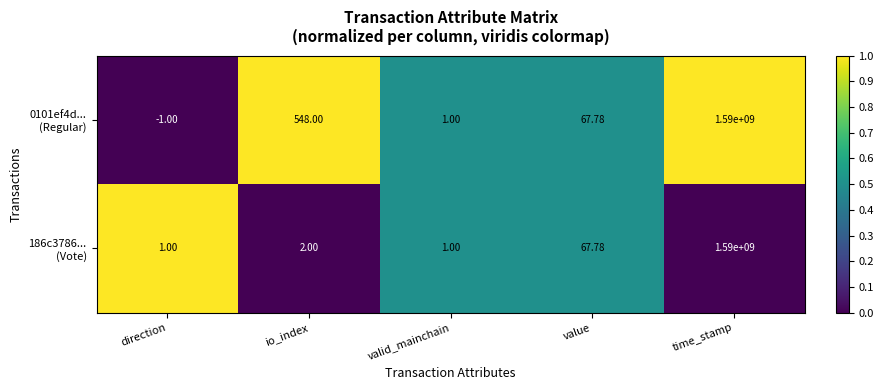

At which category does the chart reach its minimum across all series?

direction